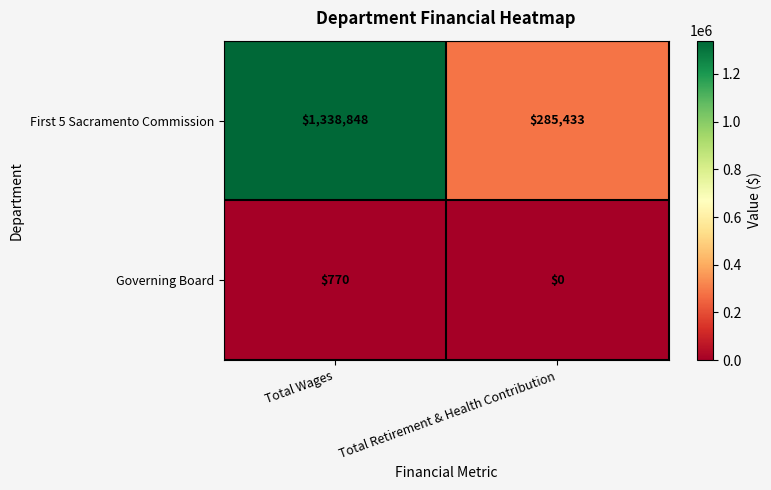

Reading right to left, extract all data points from this chart.

First 5 Sacramento Commission: 285433	1338848
Governing Board: 0	770